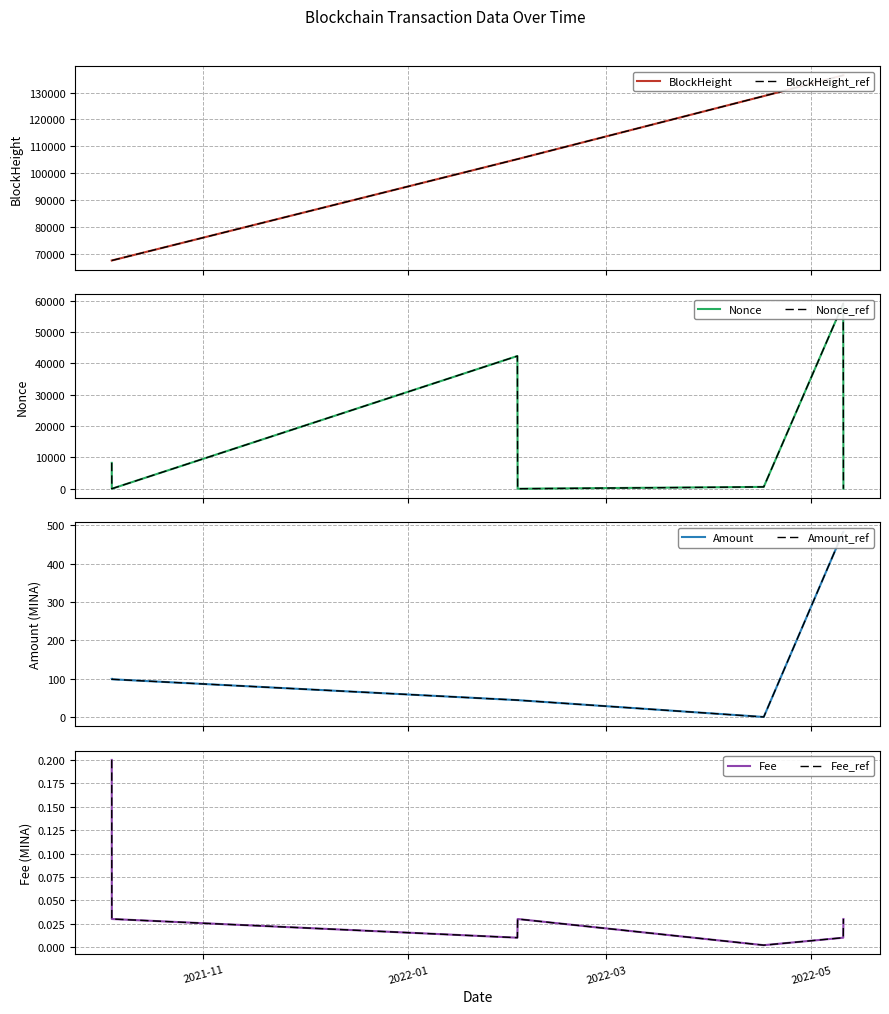

True or false: BlockHeight and Fee cross at least once.

False